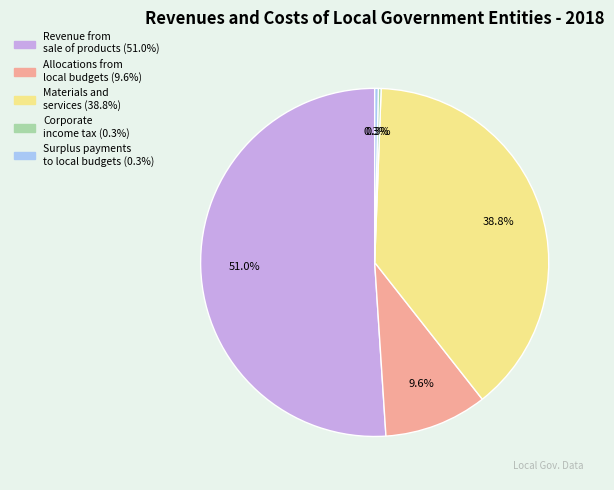

Does any single category account for the majority?

Yes